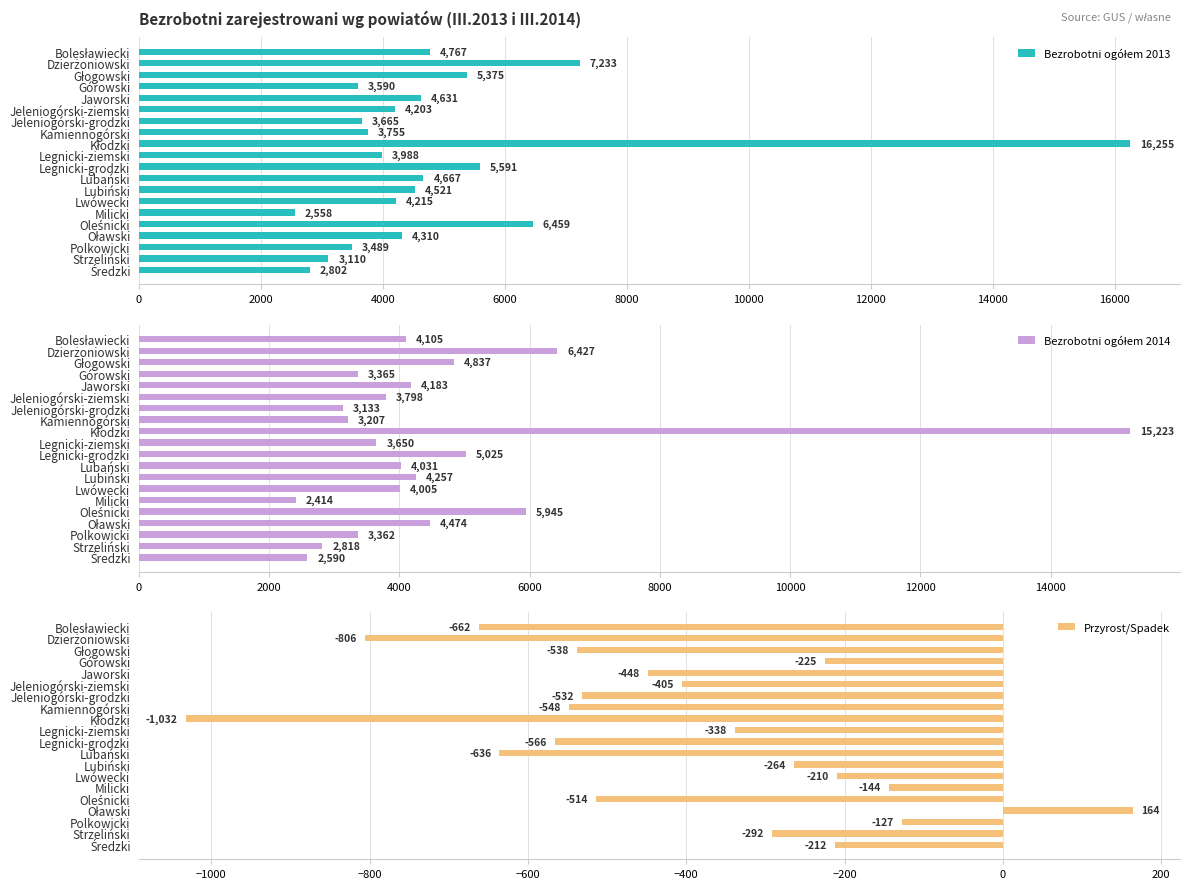

What is the sum of all Przyrost/Spadek values?

-8335